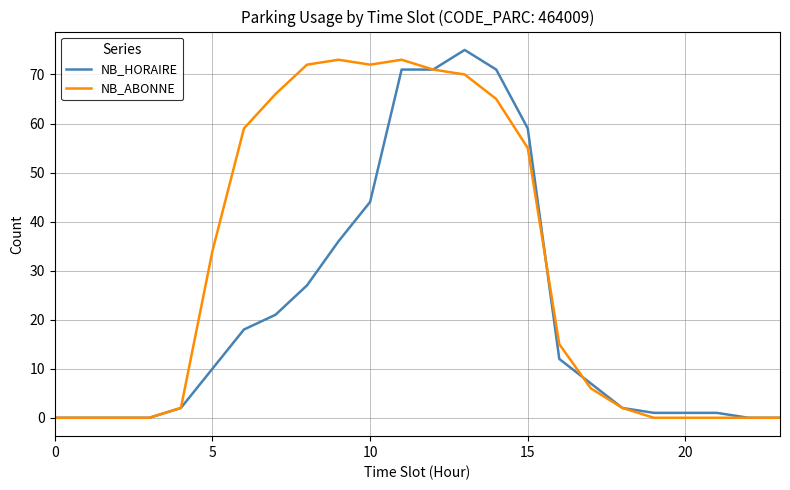

Which series has the largest total across all categories?

NB_ABONNE